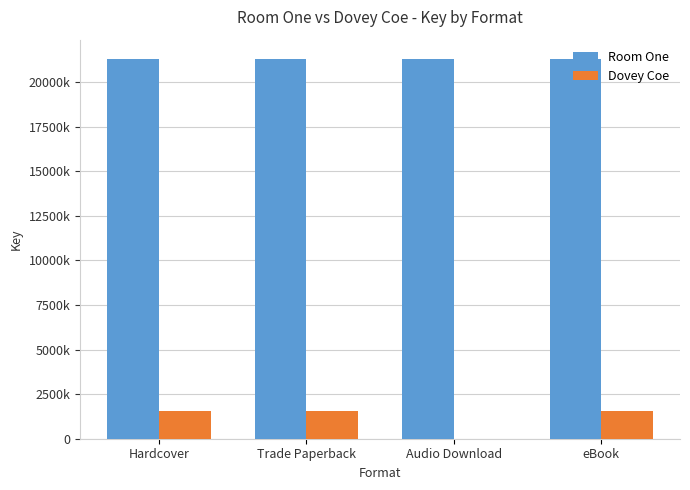

Which series has the largest total across all categories?

Room One